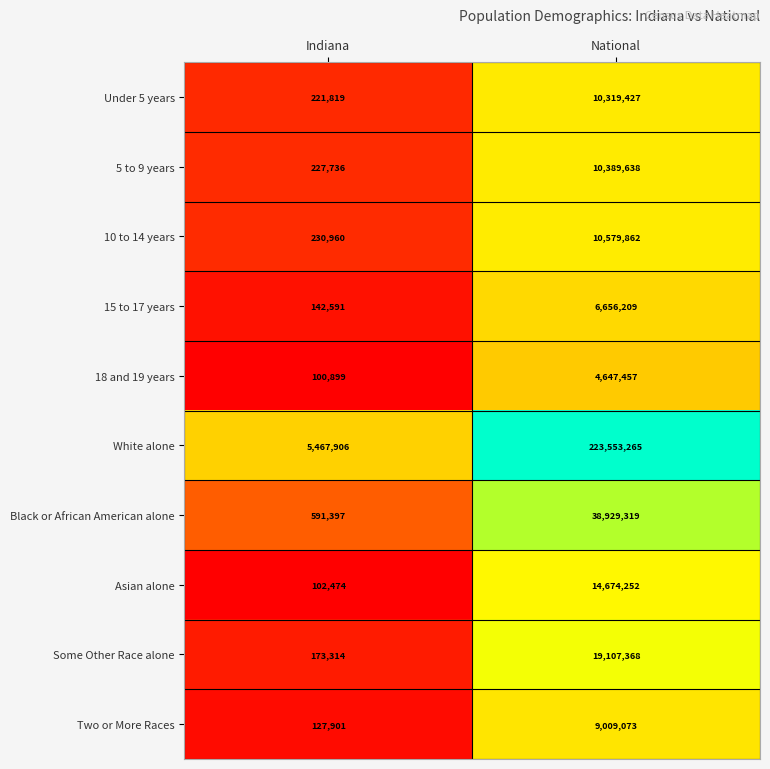

Reading left to right, list all the values displayed in this chart.

Under 5 years: Indiana=221819	National=10319427
5 to 9 years: Indiana=227736	National=10389638
10 to 14 years: Indiana=230960	National=10579862
15 to 17 years: Indiana=142591	National=6656209
18 and 19 years: Indiana=100899	National=4647457
White alone: Indiana=5467906	National=223553265
Black or African American alone: Indiana=591397	National=38929319
Asian alone: Indiana=102474	National=14674252
Some Other Race alone: Indiana=173314	National=19107368
Two or More Races: Indiana=127901	National=9009073